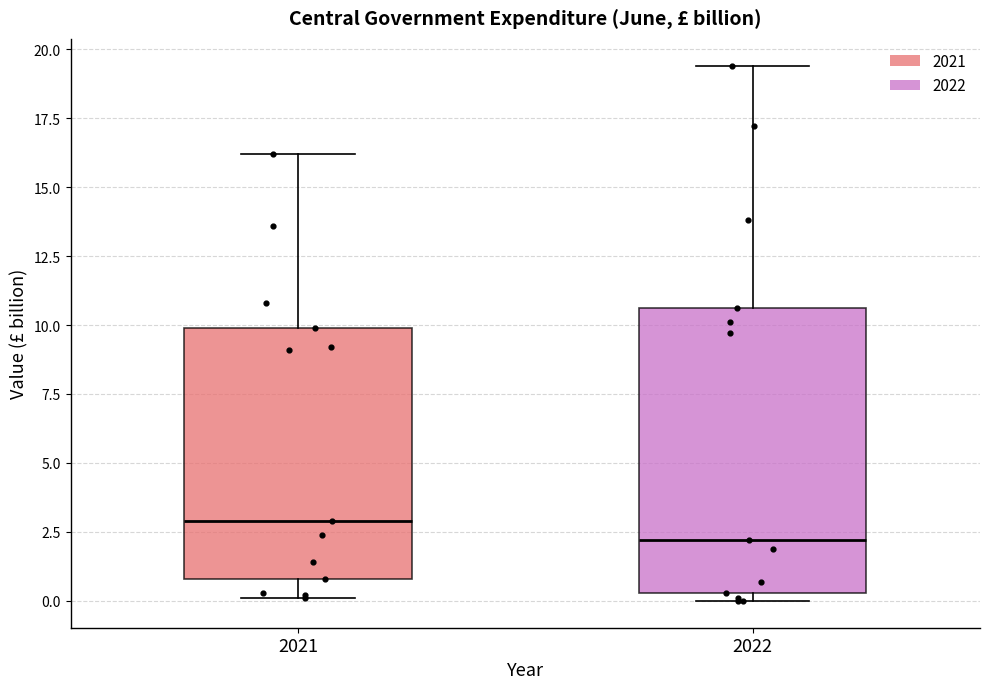

Where does the lower whisker of the box at x = 2021 end on the y-axis? The values are not printed on the chart, so give them approximately, as read against the axis.

0.0